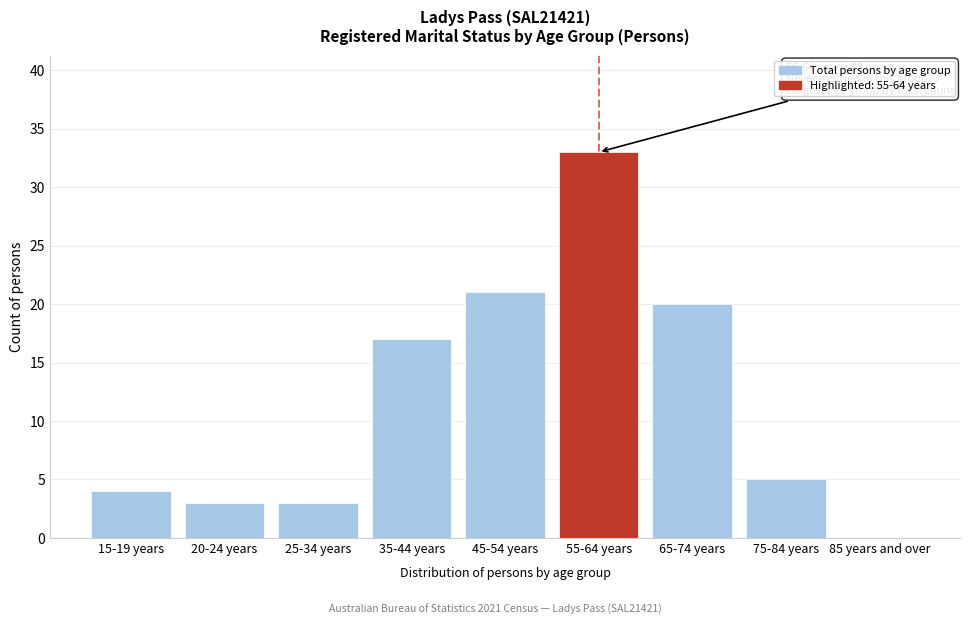

Reading left to right, extract all data points from this chart.

15-19 years=4	20-24 years=3	25-34 years=3	35-44 years=17	45-54 years=21	55-64 years=33	65-74 years=20	75-84 years=5	85 years and over=0